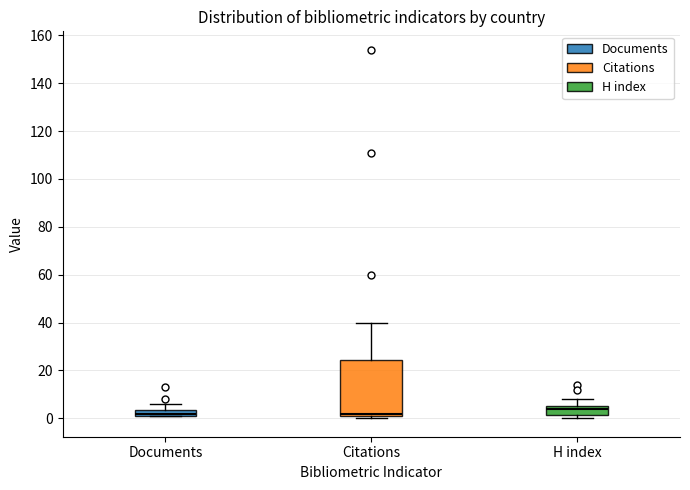

Which box is the tallest, from its lower edge to its upper edge?

Citations